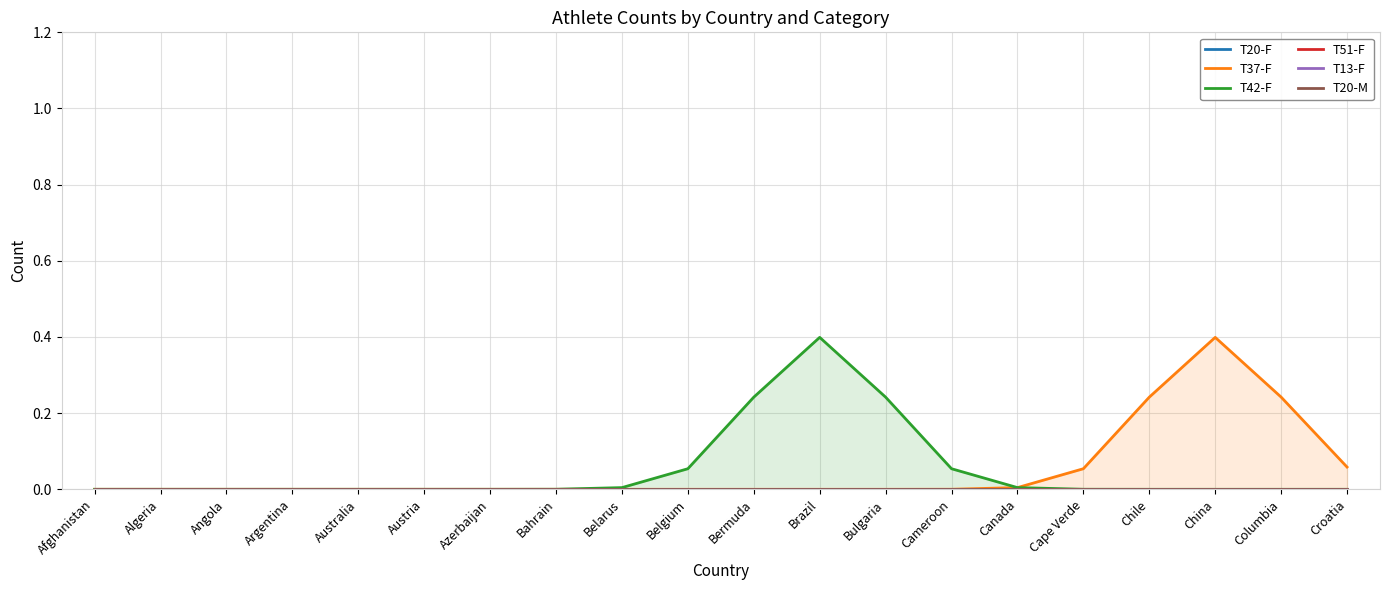

Reading left to right, what are all the values shown in this chart?

T20-F: 0.0	0.0	0.0	0.0	0.0	0.0	0.0	0.0	0.0	0.0	0.0	0.0	0.0	0.0	0.0	0.0	0.0	0.0	0.0	0.0
T37-F: 0.0	0.0	0.0	0.0	0.0	0.0	0.0	0.0	0.0	0.0	0.0	0.0	0.0	0.0	0.0	0.1	0.2	0.4	0.2	0.1
T42-F: 0.0	0.0	0.0	0.0	0.0	0.0	0.0	0.0	0.0	0.1	0.2	0.4	0.2	0.1	0.0	0.0	0.0	0.0	0.0	0.0
T51-F: 0.0	0.0	0.0	0.0	0.0	0.0	0.0	0.0	0.0	0.0	0.0	0.0	0.0	0.0	0.0	0.0	0.0	0.0	0.0	0.0
T13-F: 0.0	0.0	0.0	0.0	0.0	0.0	0.0	0.0	0.0	0.0	0.0	0.0	0.0	0.0	0.0	0.0	0.0	0.0	0.0	0.0
T20-M: 0.0	0.0	0.0	0.0	0.0	0.0	0.0	0.0	0.0	0.0	0.0	0.0	0.0	0.0	0.0	0.0	0.0	0.0	0.0	0.0